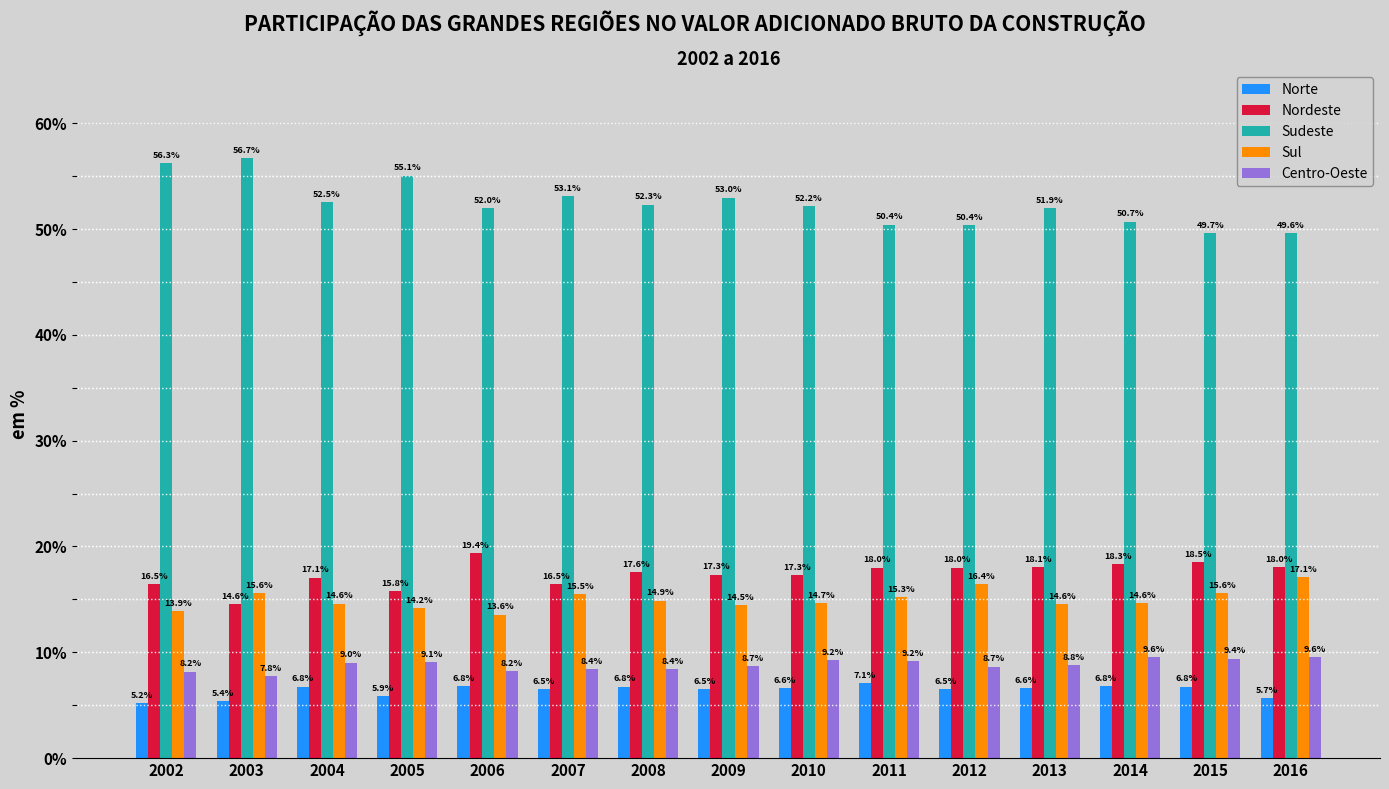

Reading left to right, what are all the values shown in this chart?

Norte: 2002=5.2	2003=5.4	2004=6.8	2005=5.9	2006=6.8	2007=6.5	2008=6.8	2009=6.5	2010=6.6	2011=7.1	2012=6.5	2013=6.6	2014=6.8	2015=6.8	2016=5.7
Nordeste: 2002=16.5	2003=14.6	2004=17.1	2005=15.8	2006=19.4	2007=16.5	2008=17.6	2009=17.3	2010=17.3	2011=18.0	2012=18.0	2013=18.1	2014=18.3	2015=18.5	2016=18.0
Sudeste: 2002=56.3	2003=56.7	2004=52.5	2005=55.1	2006=52.0	2007=53.1	2008=52.3	2009=53.0	2010=52.2	2011=50.4	2012=50.4	2013=51.9	2014=50.7	2015=49.7	2016=49.6
Sul: 2002=13.9	2003=15.6	2004=14.6	2005=14.2	2006=13.6	2007=15.5	2008=14.9	2009=14.5	2010=14.7	2011=15.3	2012=16.4	2013=14.6	2014=14.6	2015=15.6	2016=17.1
Centro-Oeste: 2002=8.2	2003=7.8	2004=9.0	2005=9.1	2006=8.2	2007=8.4	2008=8.4	2009=8.7	2010=9.2	2011=9.2	2012=8.7	2013=8.8	2014=9.6	2015=9.4	2016=9.6